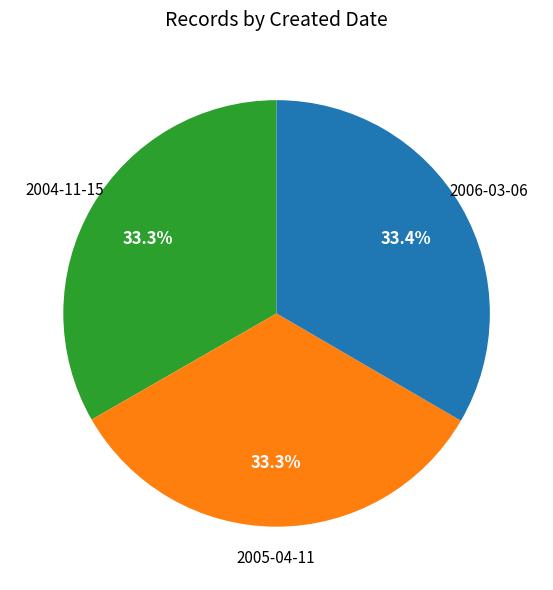

Is there any slice that represents more than half of the pie?

No